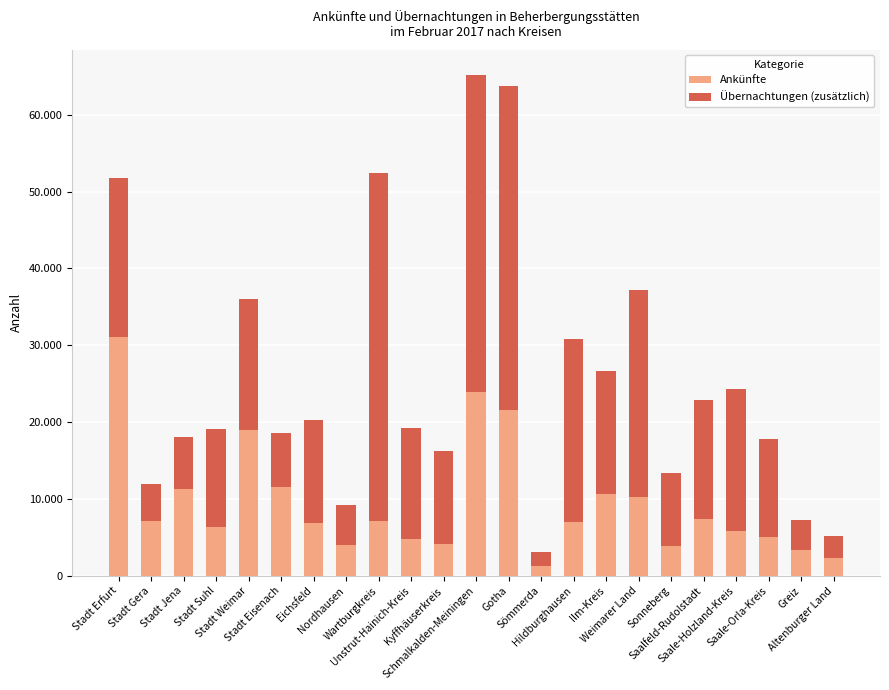

At which label is Ankünfte closest to 16212?

Stadt Weimar